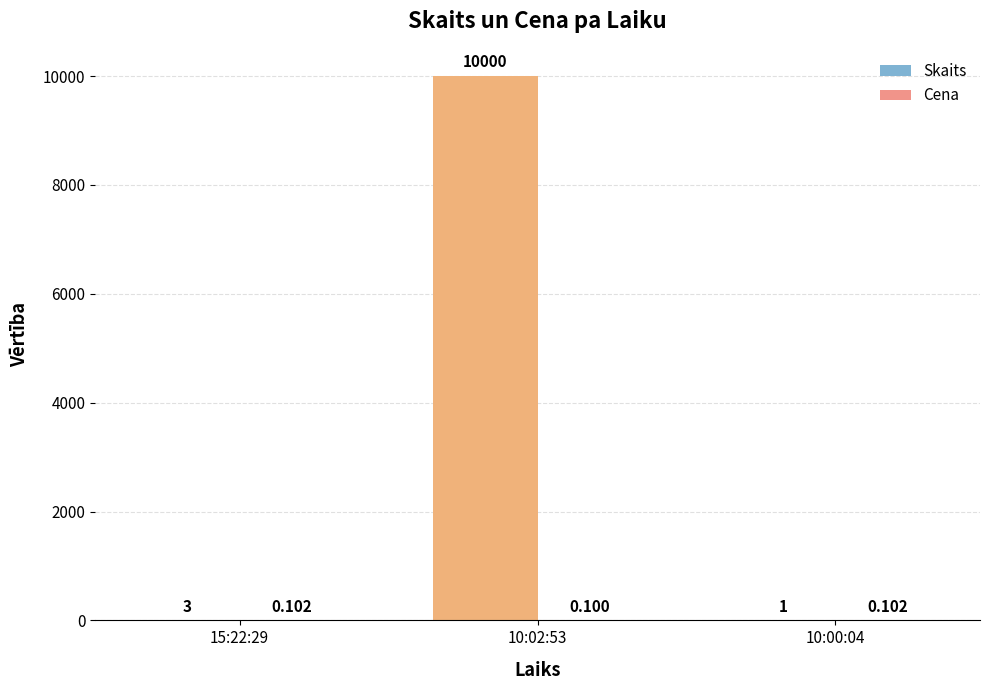

Which series changed the most between 10:02:53 and 10:00:04?

Skaits